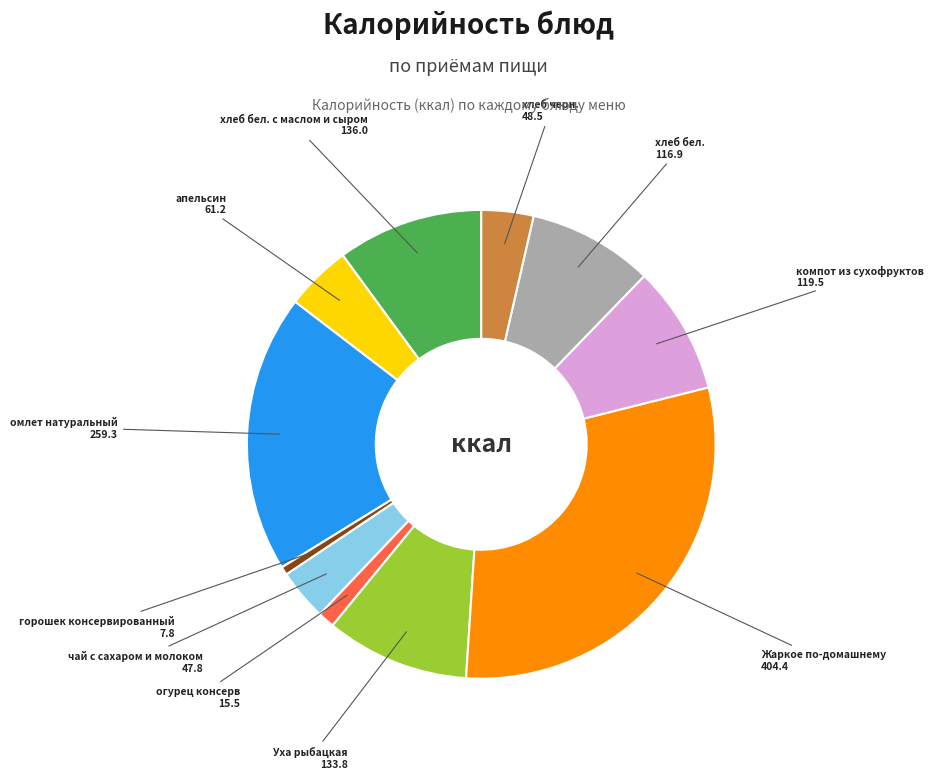

How many slices are in this pie chart?

11